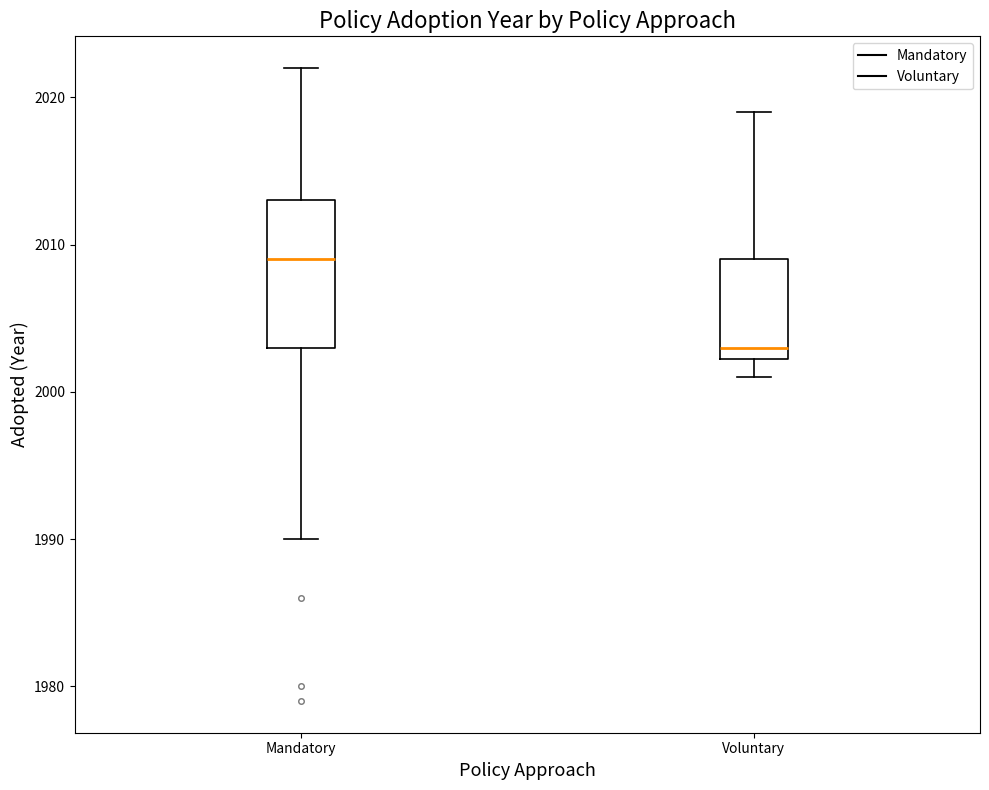

Reading left to right, read every box against the y-axis: the position of its median line, the range the box covers, and the ends of its whiskers. The values are not printed on the chart, so give them approximately, as read against the axis.

Mandatory: median 2009, box 2003 to 2013, whiskers 1990 to 2022
Voluntary: median 2003, box 2002 to 2009, whiskers 2001 to 2019